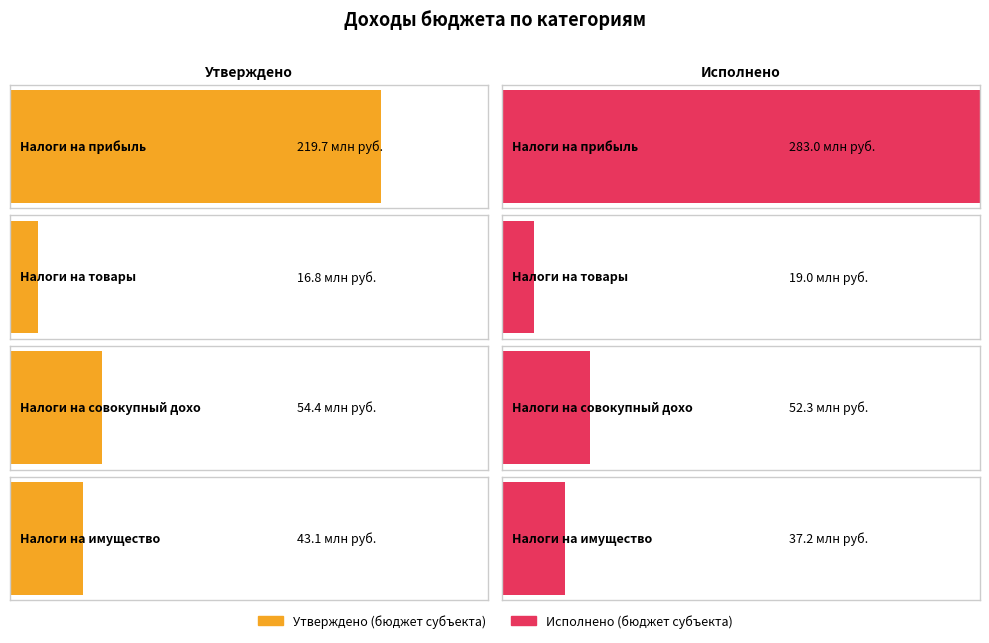

Count the number of data series in this chart.

2